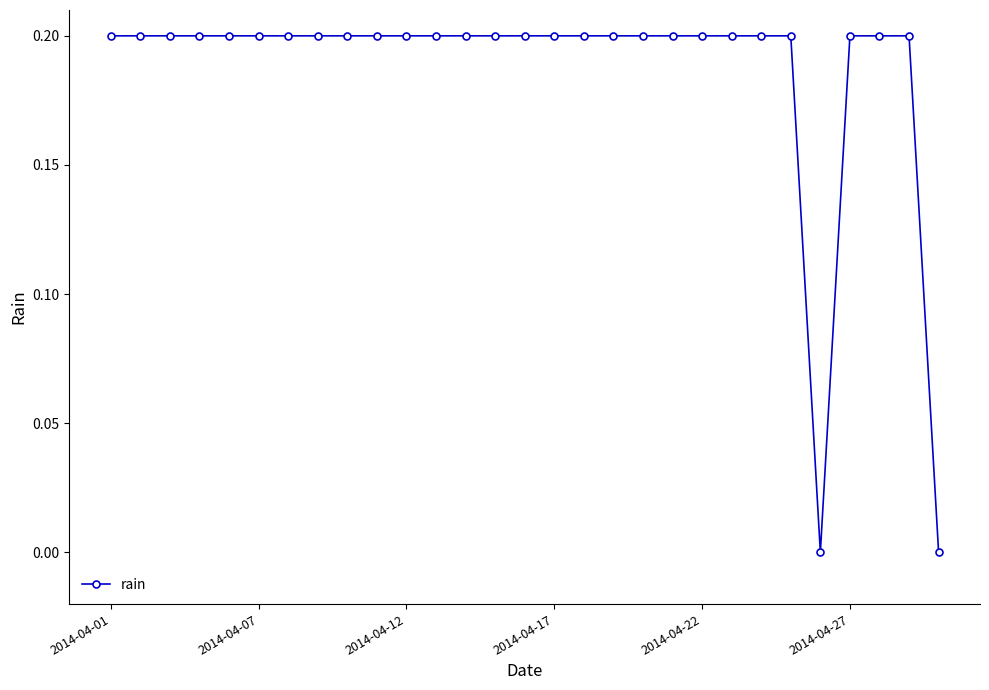

What is the value of the 24th point from the left?

0.2